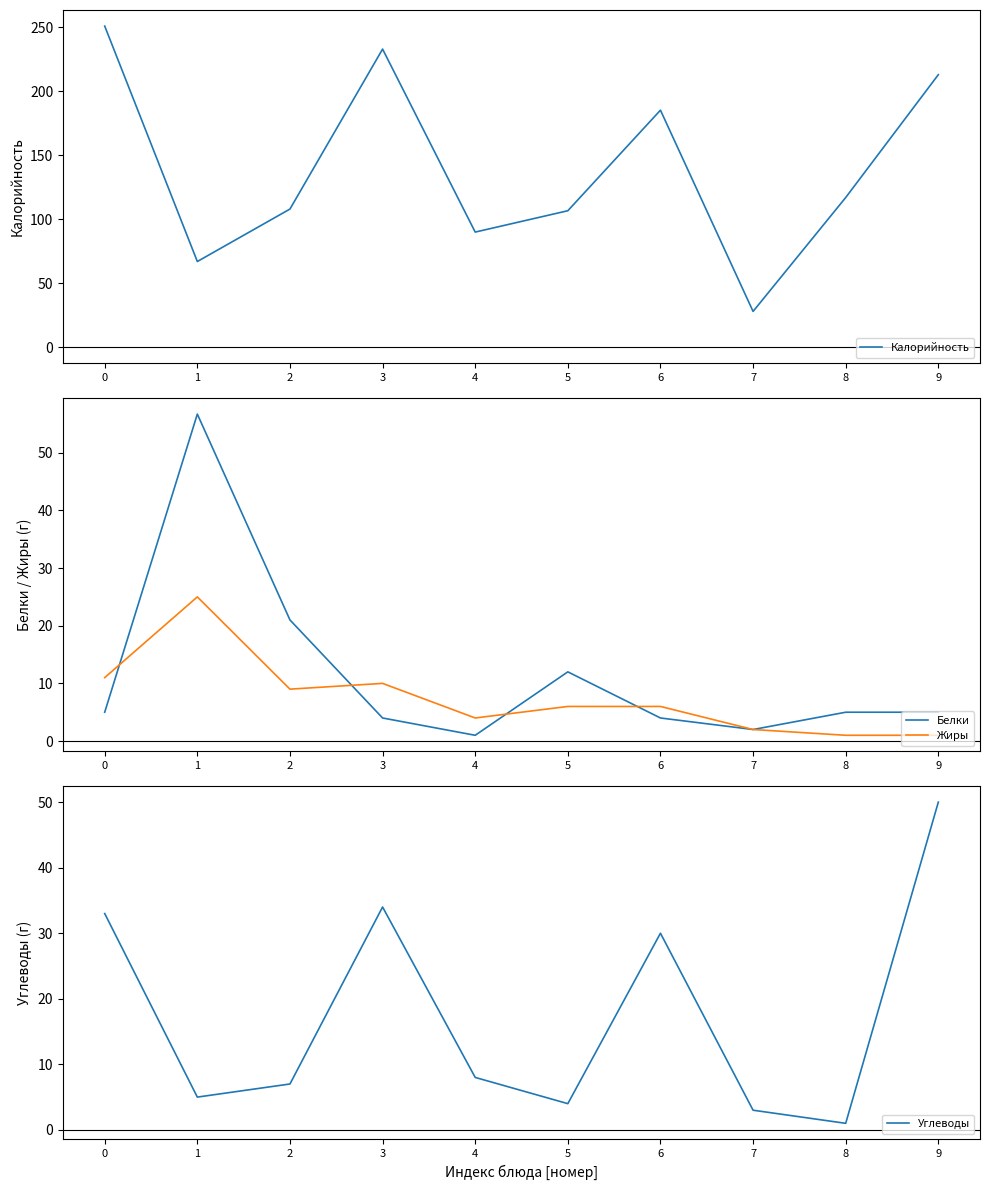

Between 2 and 6, which series saw the biggest shift?

Калорийность